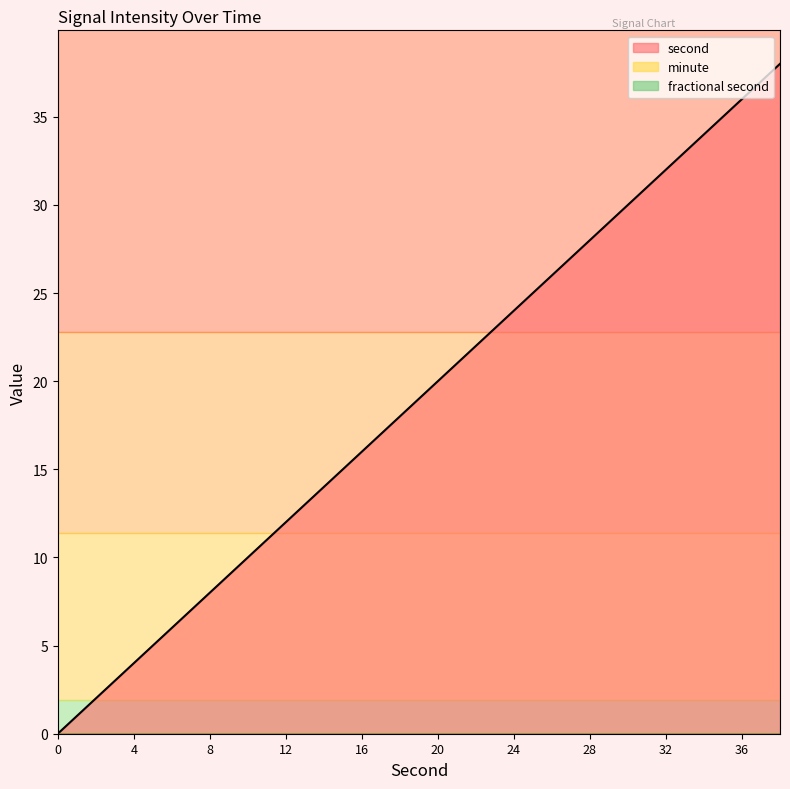

What is the difference between the highest and lowest values at 20?

20